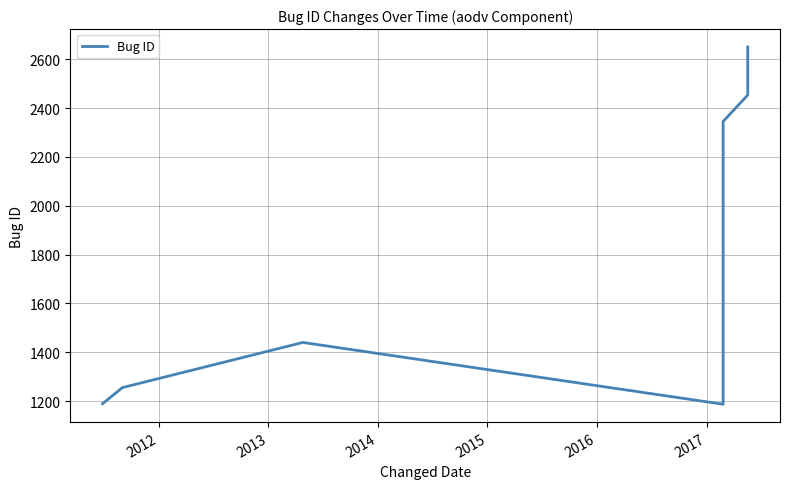

Is it true that the value at 2017 is 2453?

True